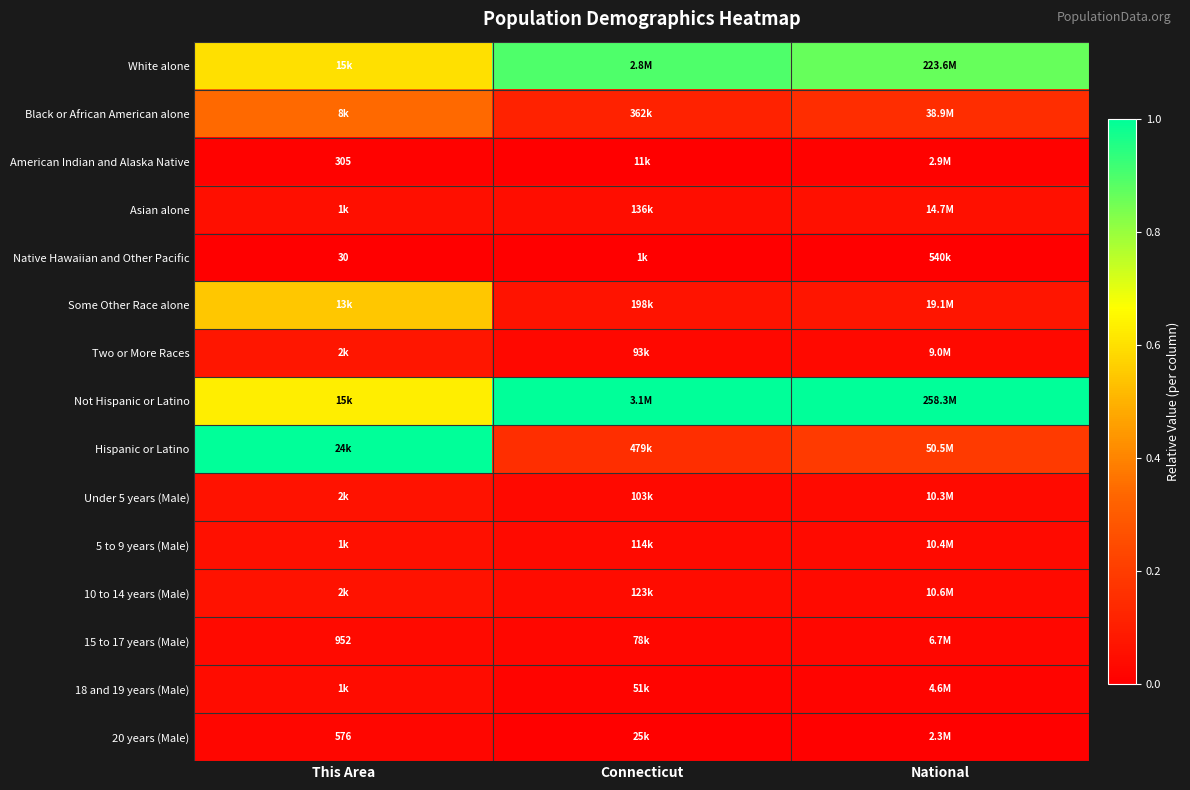

The value of Hispanic or Latino at This Area is 1.0. True or false?

True